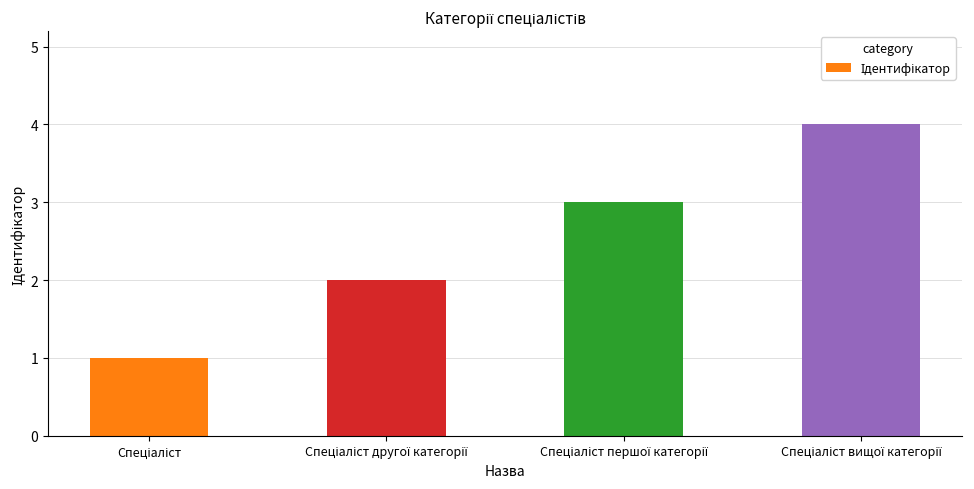

Count the number of categories in the chart.

4